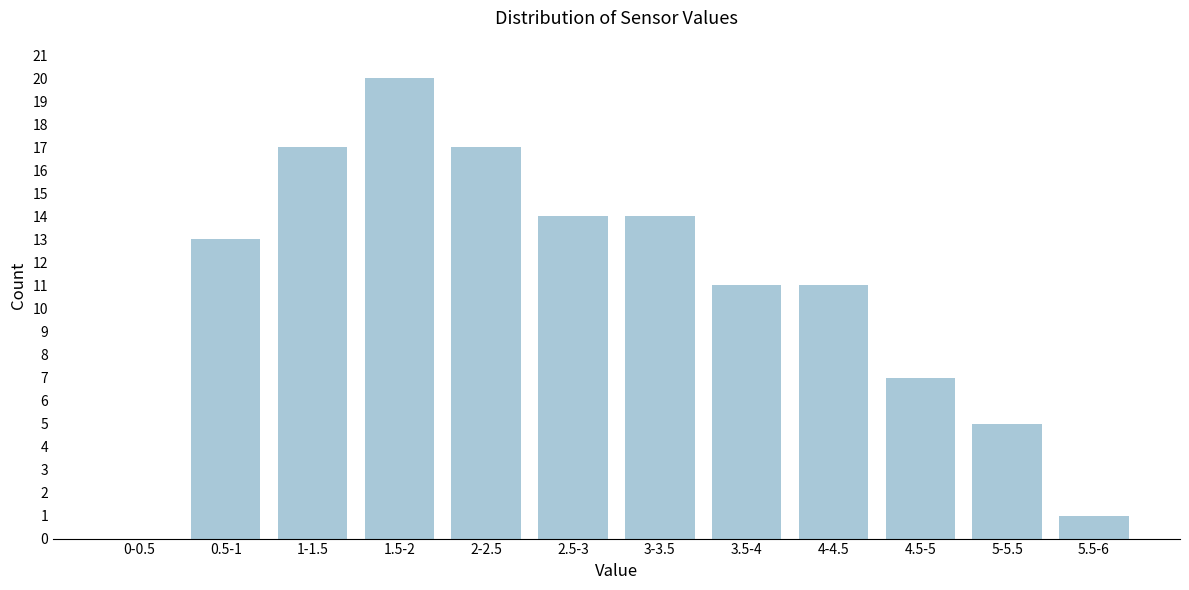

Reading left to right, extract all data points from this chart.

0-0.5=0	0.5-1=13	1-1.5=17	1.5-2=20	2-2.5=17	2.5-3=14	3-3.5=14	3.5-4=11	4-4.5=11	4.5-5=7	5-5.5=5	5.5-6=1